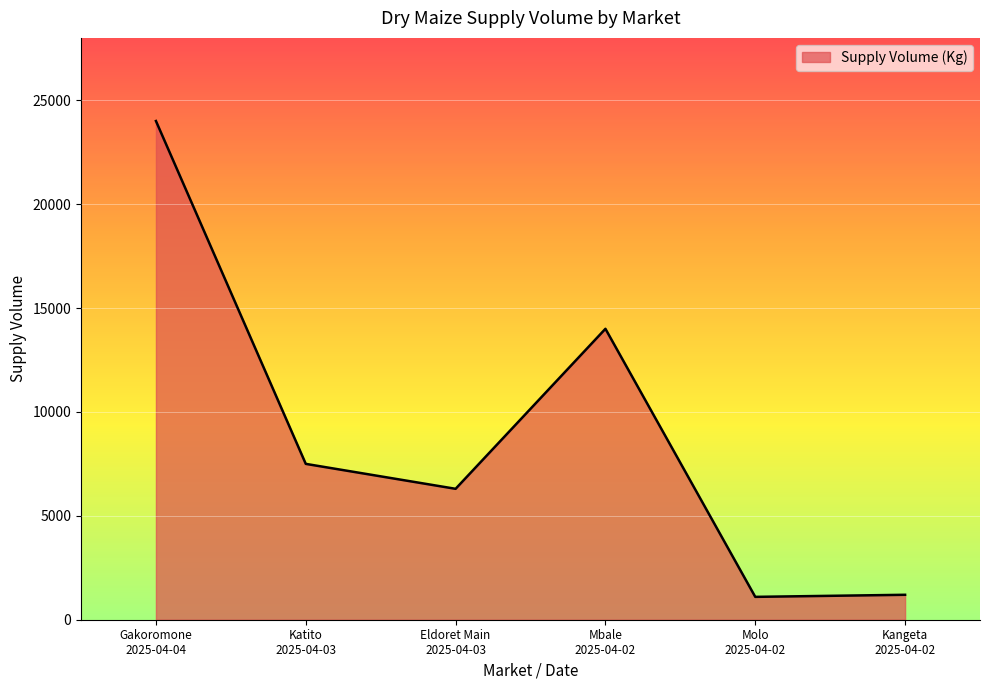

True or false: the data has more than 0 interior local peaks.

True